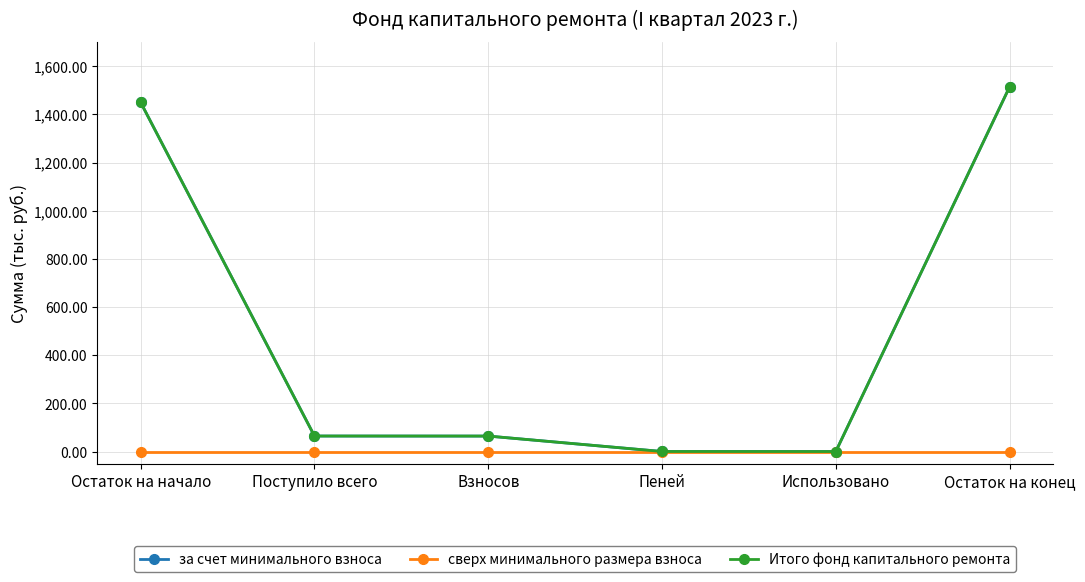

What is the sum of all за счет минимального взноса values?

3092.0